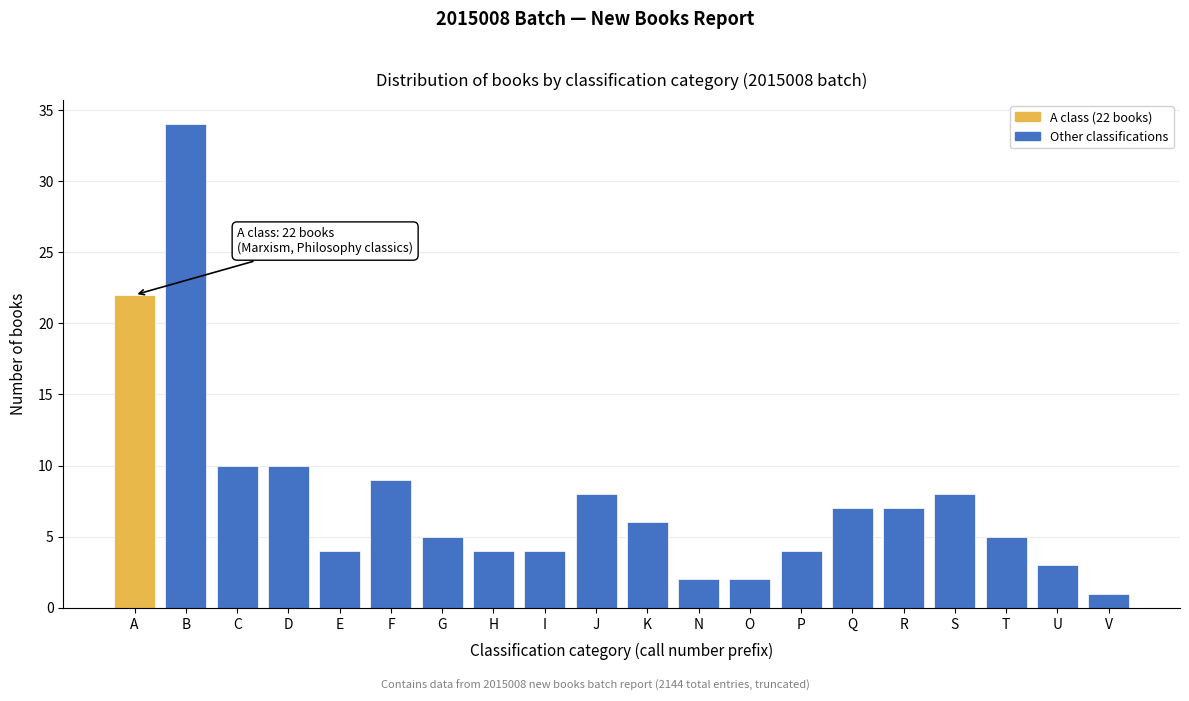

Reading right to left, list all the values displayed in this chart.

1	3	5	8	7	7	4	2	2	6	8	4	4	5	9	4	10	10	34	22